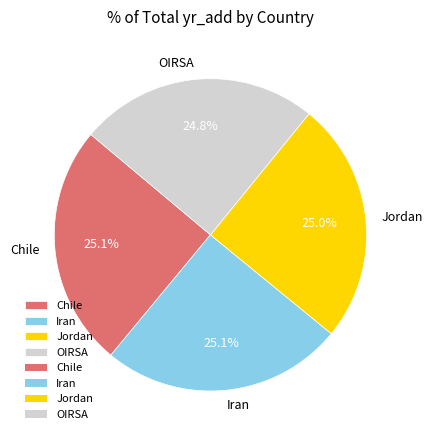

To the nearest percent, what is the combined percentage of Chile and Jordan?

50%